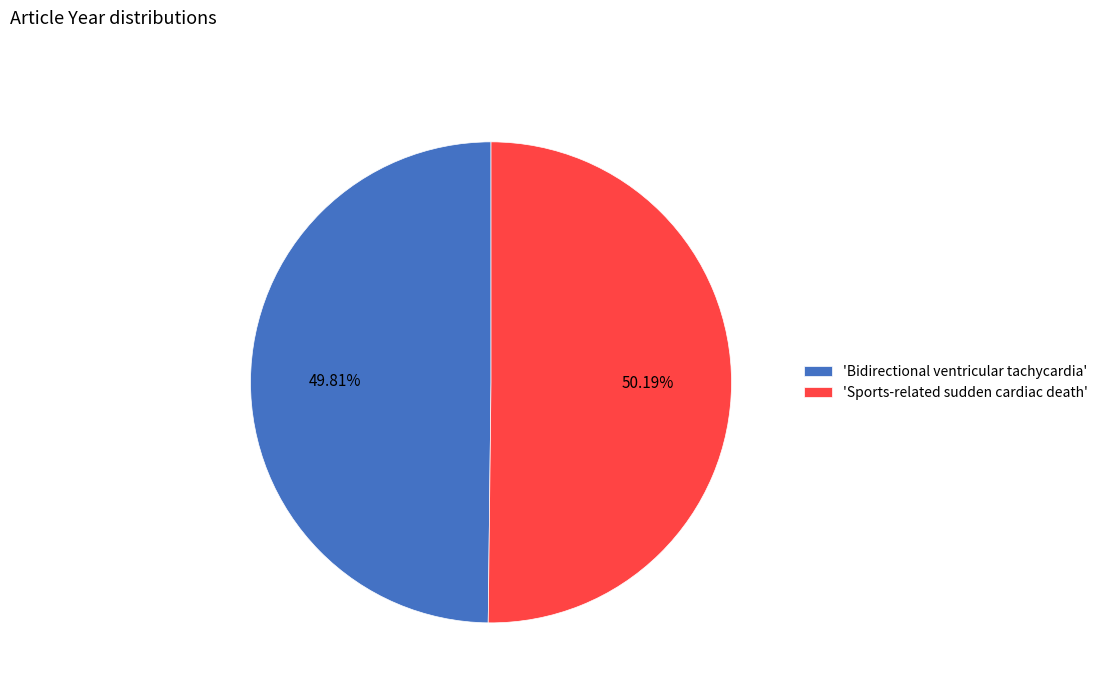

Approximately how many times larger is the value at 'Sports-related sudden cardiac death' compared to 'Bidirectional ventricular tachycardia'?

1.0